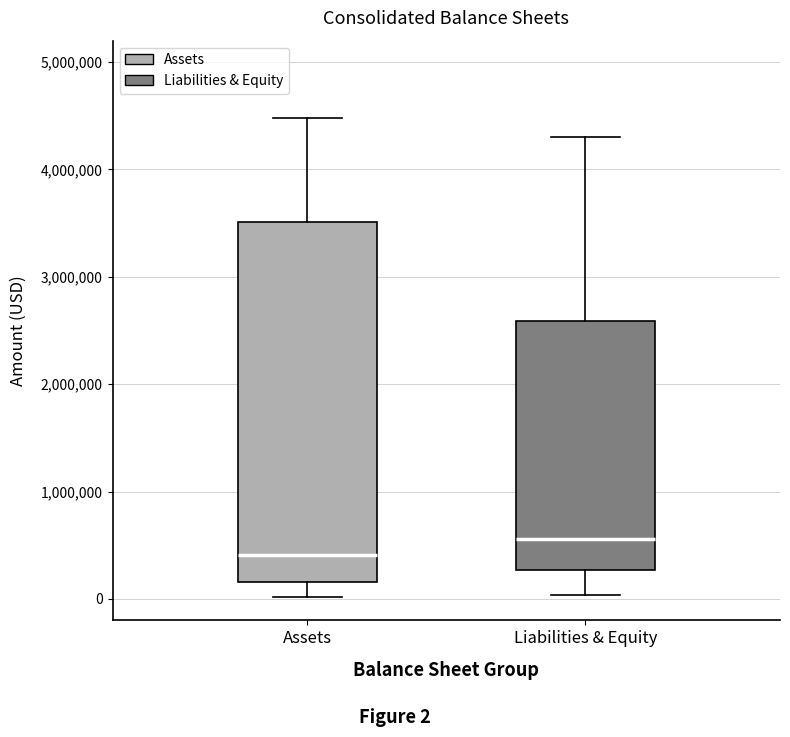

Where is the lower edge of the box for Liabilities & Equity on the y-axis? The values are not printed on the chart, so give them approximately, as read against the axis.

300000